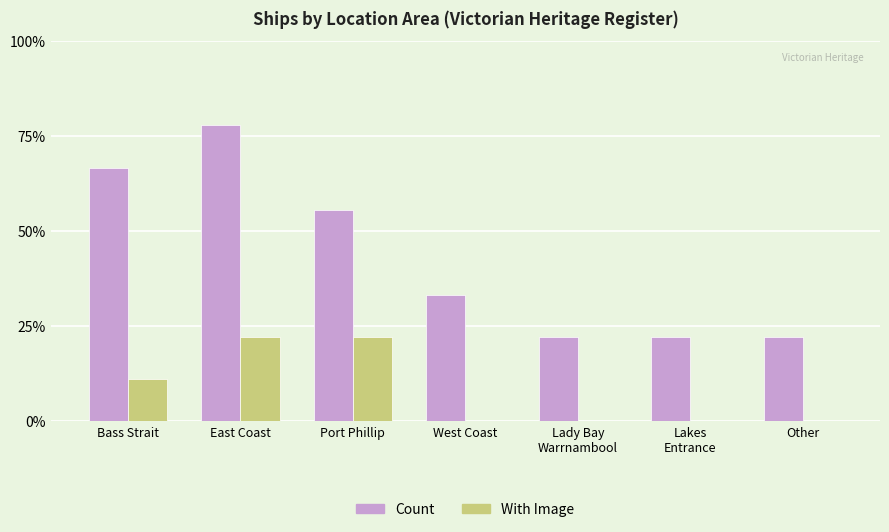

Reading left to right, list all the values displayed in this chart.

Count: 6	7	5	3	2	2	2
With Image: 1	2	2	0	0	0	0